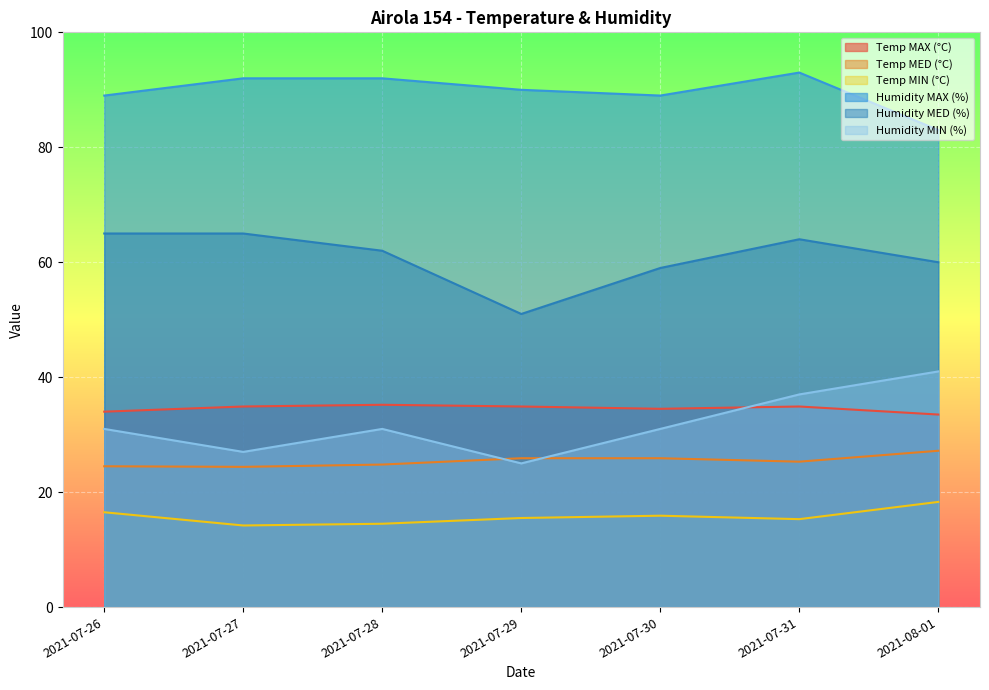

What is the value of the Humidity MAX (%) point at the 2nd from the left?

92.0